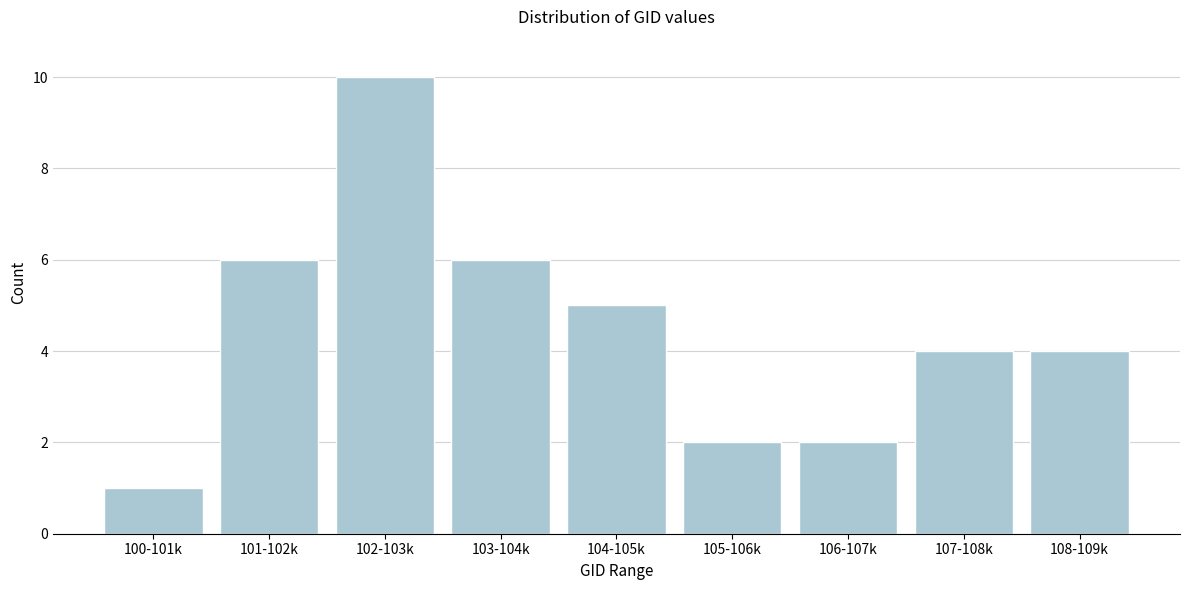

Reading right to left, list all the values displayed in this chart.

108-109k=4	107-108k=4	106-107k=2	105-106k=2	104-105k=5	103-104k=6	102-103k=10	101-102k=6	100-101k=1